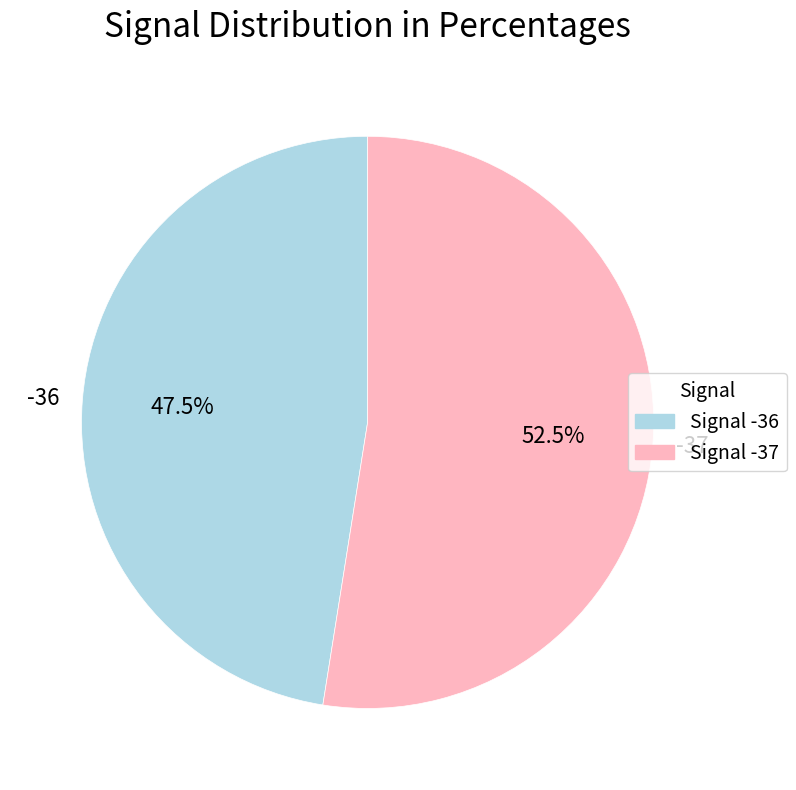

How many slices are in this pie chart?

2